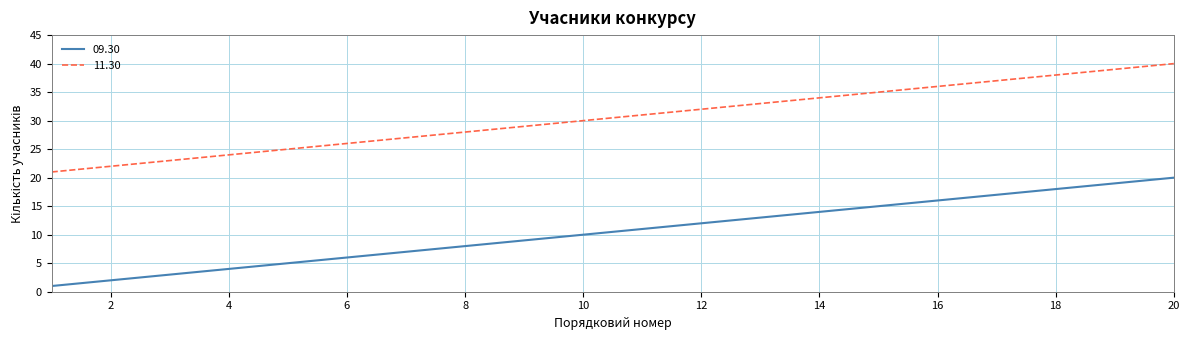

True or false: 11.30 and 09.30 cross at least once.

False